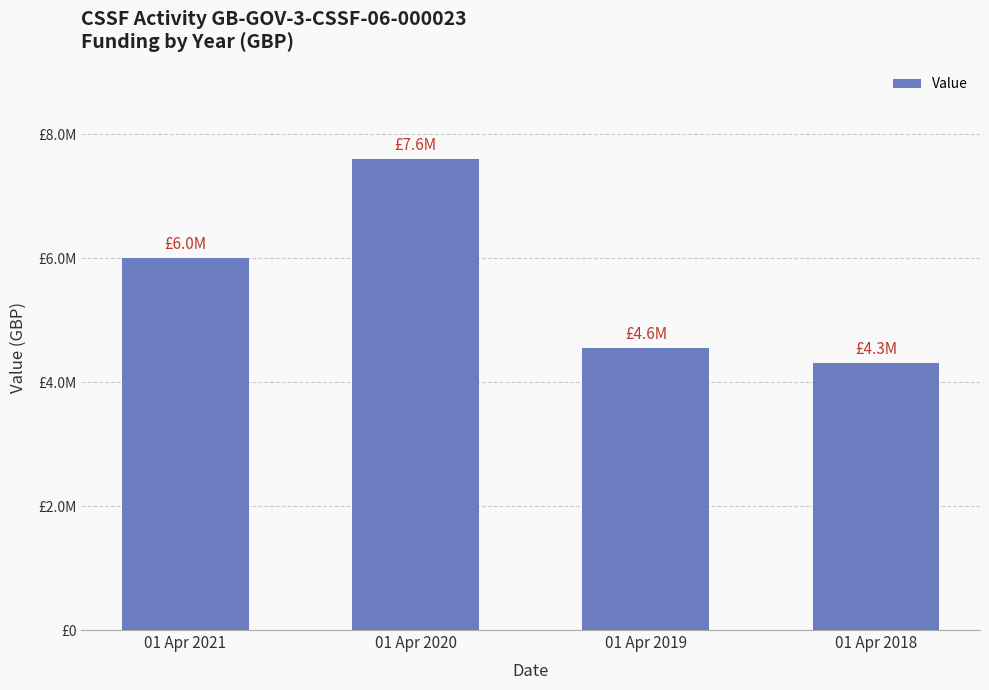

List the labels in order of value, largest first.

01 Apr 2020, 01 Apr 2021, 01 Apr 2019, 01 Apr 2018